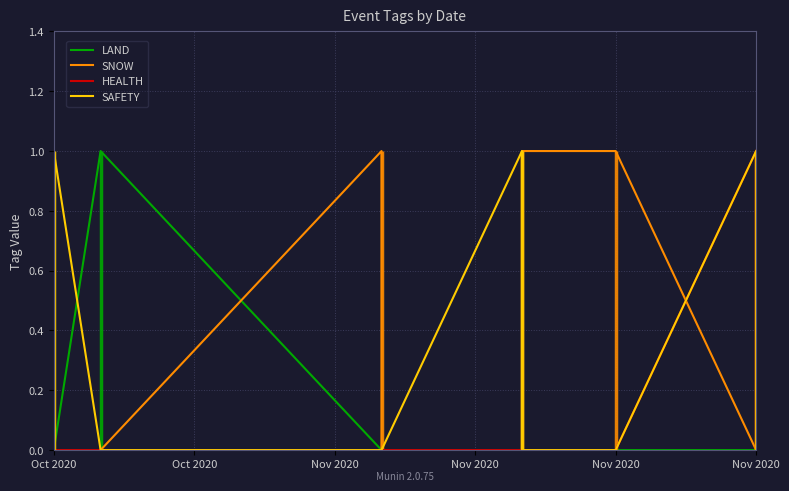

Rank the series at Nov 2020 from lowest to highest value.

LAND, HEALTH, SAFETY, SNOW